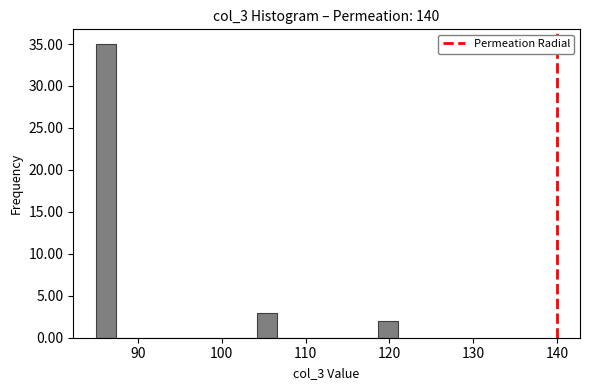

Around what value on the x-axis is the tallest bar? Give the approximate position of its centre, as read against the axis.

86